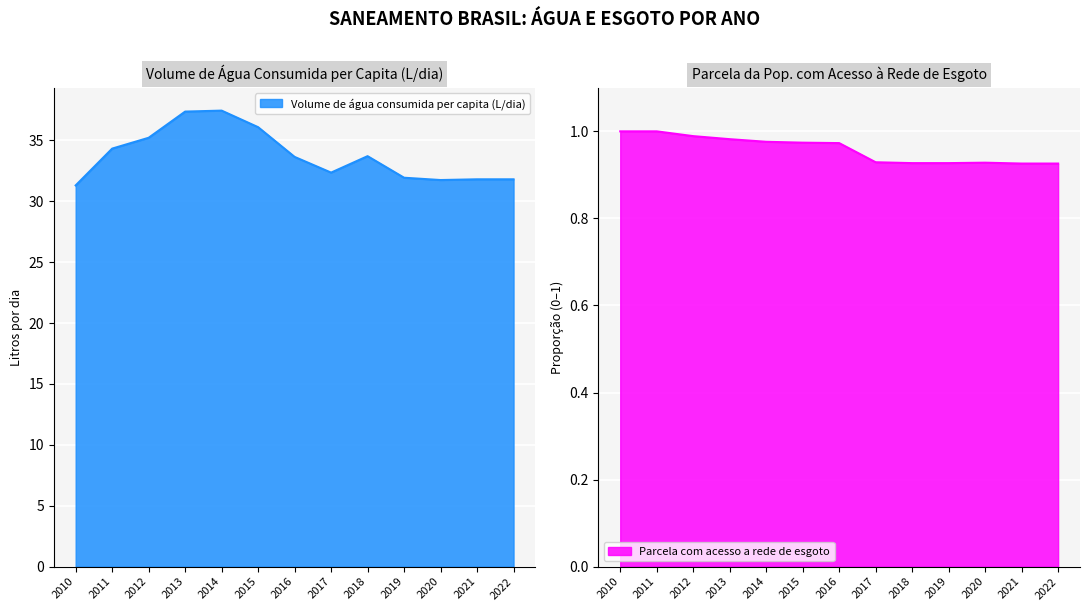

In Parcela com acesso a rede de esgoto, how many points are higher than both neighbors (excluding endpoints)?

1